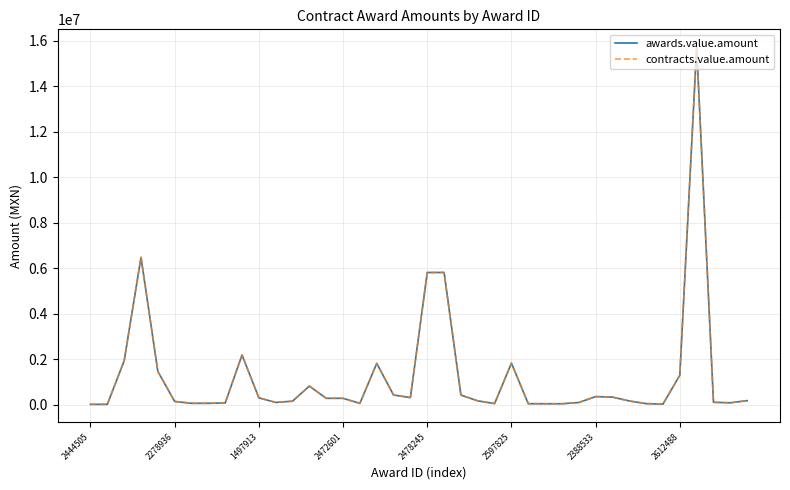

List the series in order of their peak value, lowest first.

awards.value.amount, contracts.value.amount